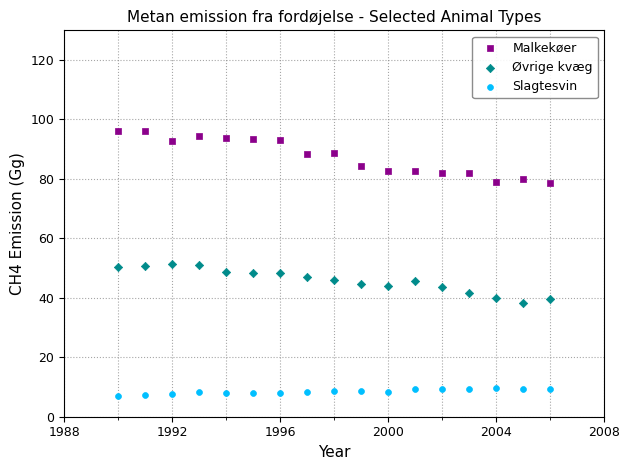

What is the X range (max minus min) for the scatter plot?

16.0